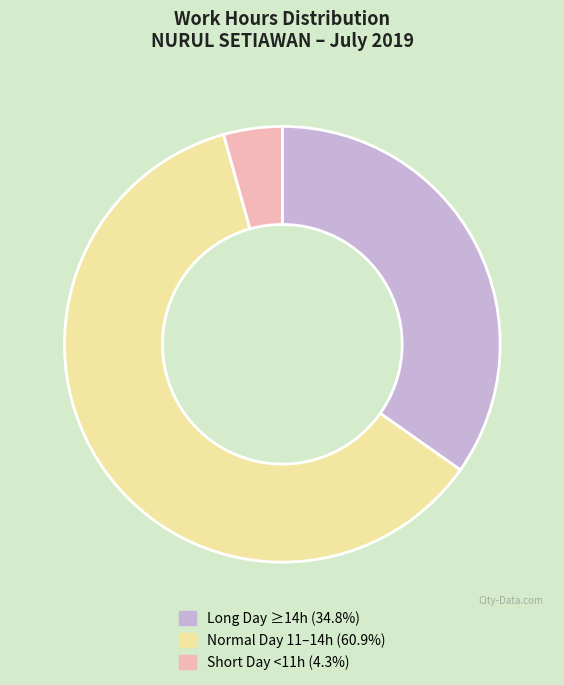

Is there a majority slice in this chart?

Yes